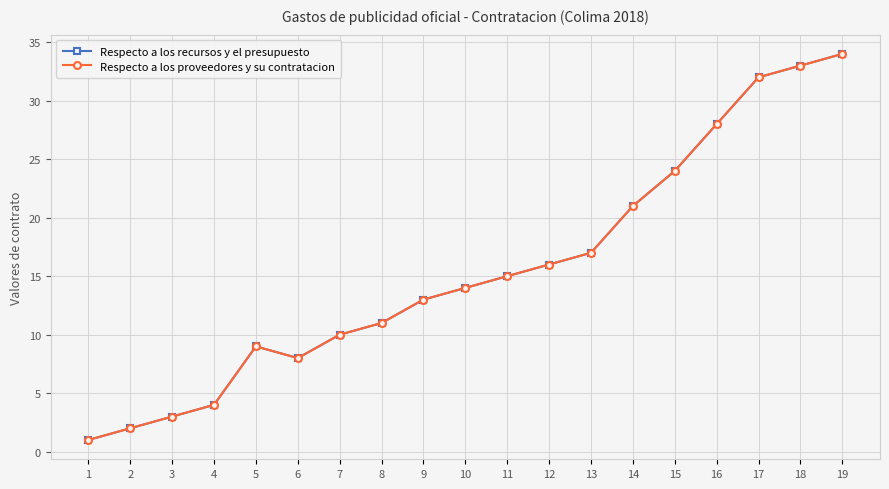

Does the chart have visible grid lines?

Yes